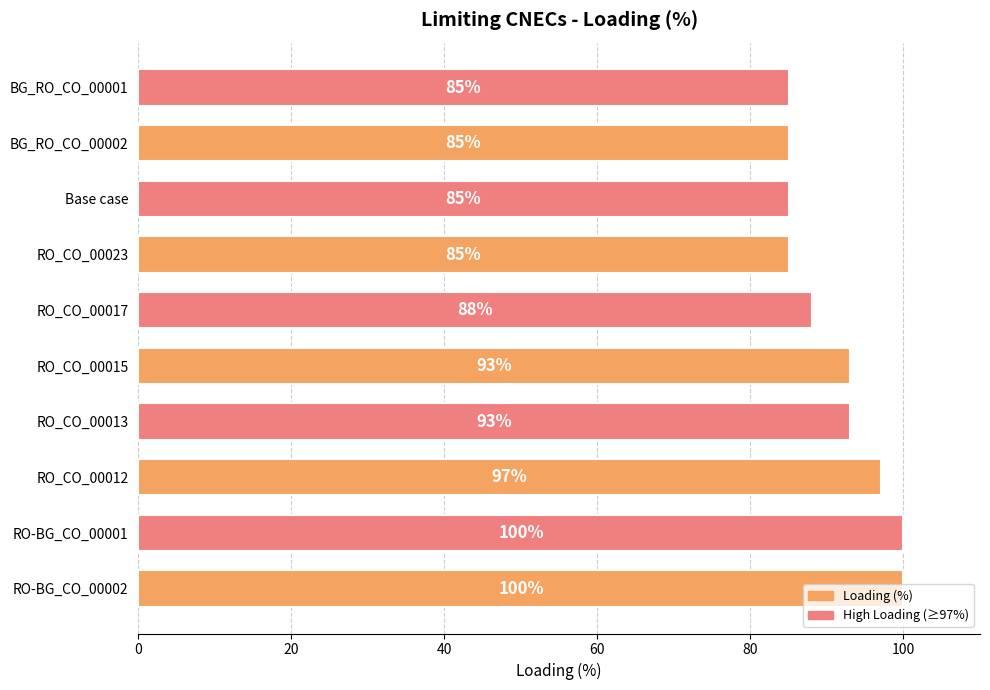

What is the change in value from RO-BG_CO_00002 to RO_CO_00017?

-12